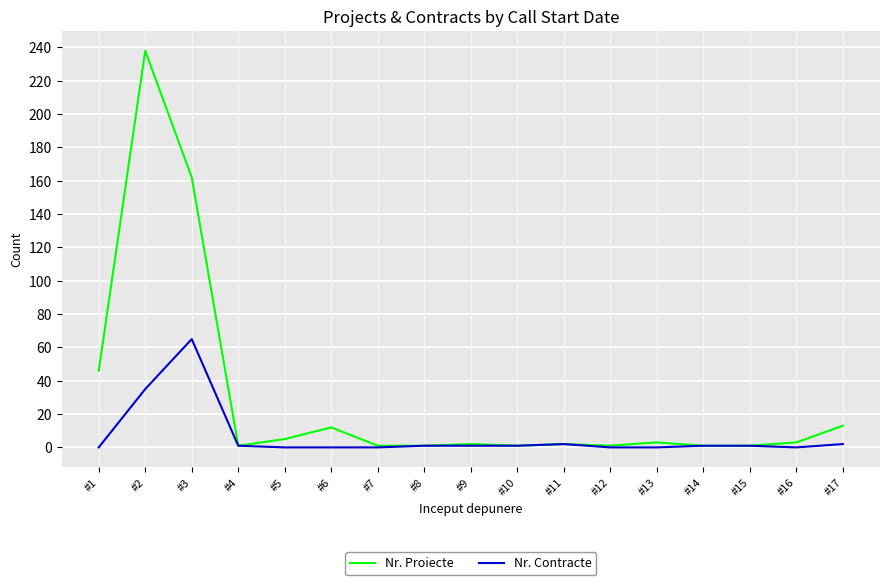

Rank the series by their maximum value, from lowest to highest.

Nr. Contracte, Nr. Proiecte